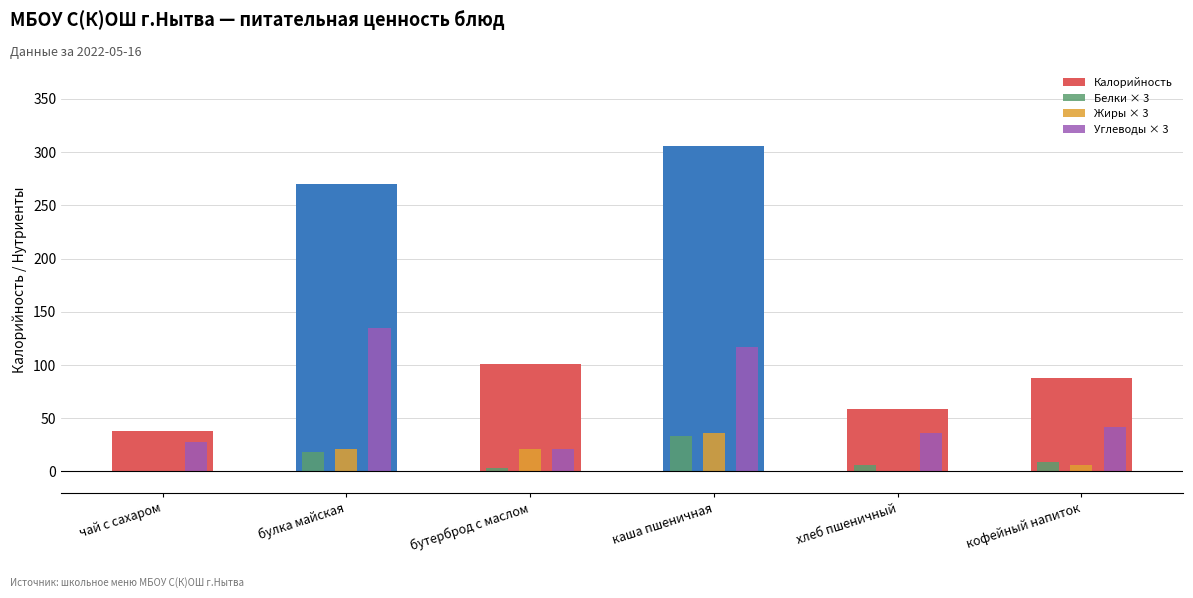

Read the Белки × 3 value at чай с сахаром.

0.6